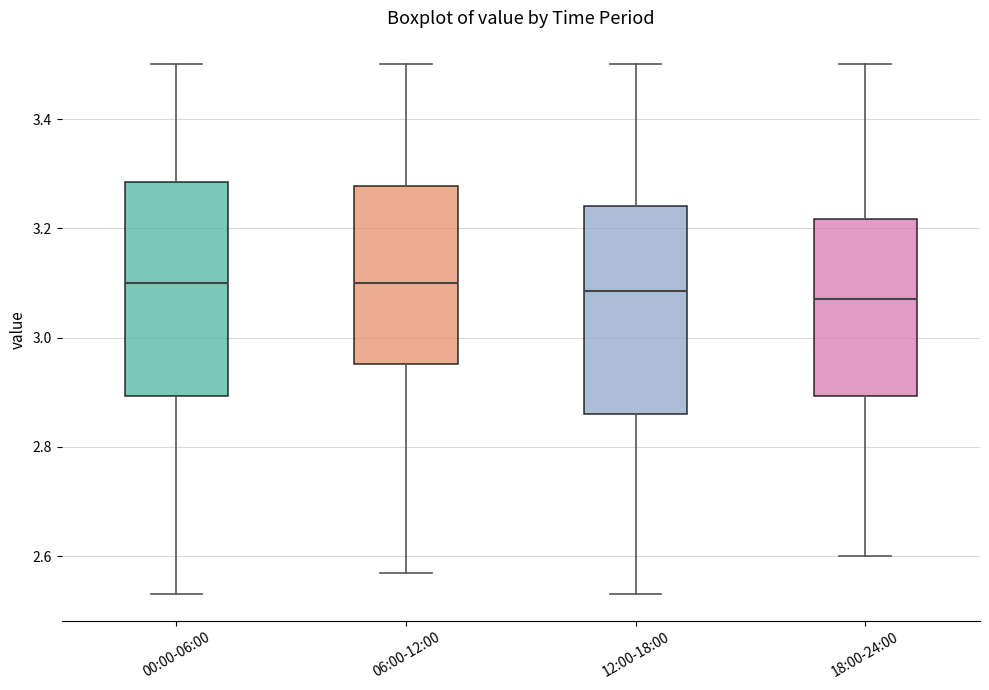

Reading left to right, read every box against the y-axis: the position of its median line, the range the box covers, and the ends of its whiskers. The values are not printed on the chart, so give them approximately, as read against the axis.

00:00-06:00: median 3.10, box 2.90 to 3.28, whiskers 2.54 to 3.50
06:00-12:00: median 3.10, box 2.96 to 3.28, whiskers 2.58 to 3.50
12:00-18:00: median 3.08, box 2.86 to 3.24, whiskers 2.54 to 3.50
18:00-24:00: median 3.08, box 2.90 to 3.22, whiskers 2.60 to 3.50